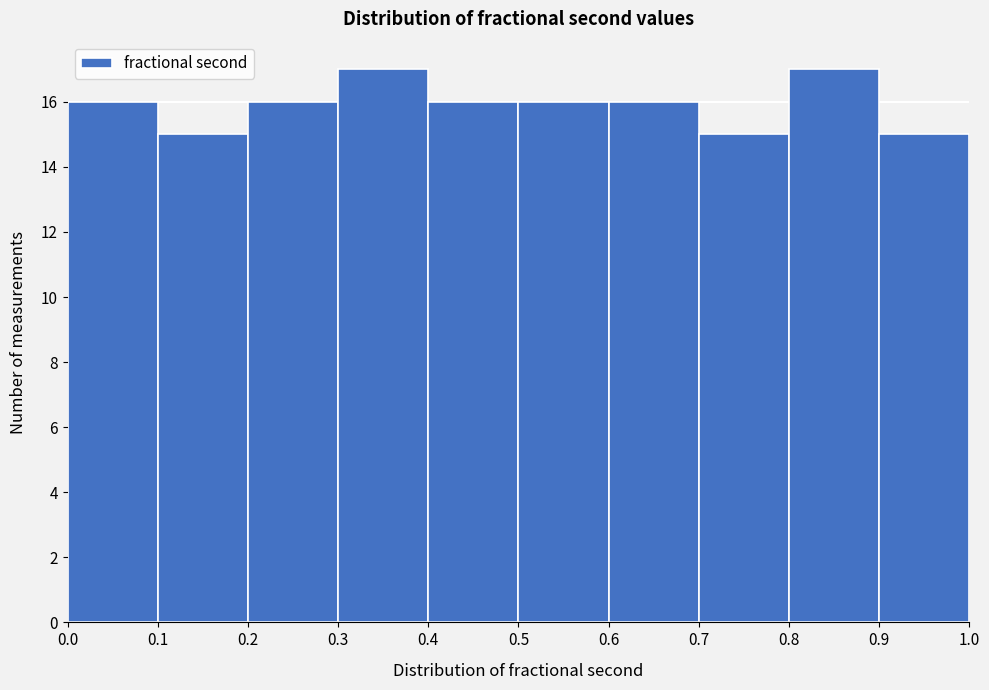

How tall is the bar that spans 0.3 to 0.4 on the x-axis? The values are not printed on the chart, so give them approximately, as read against the axis.

17